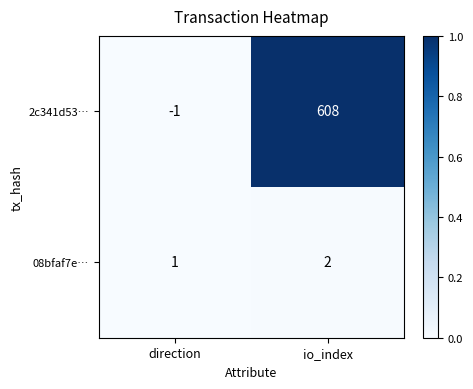

What is the total value across all series at io_index?

610